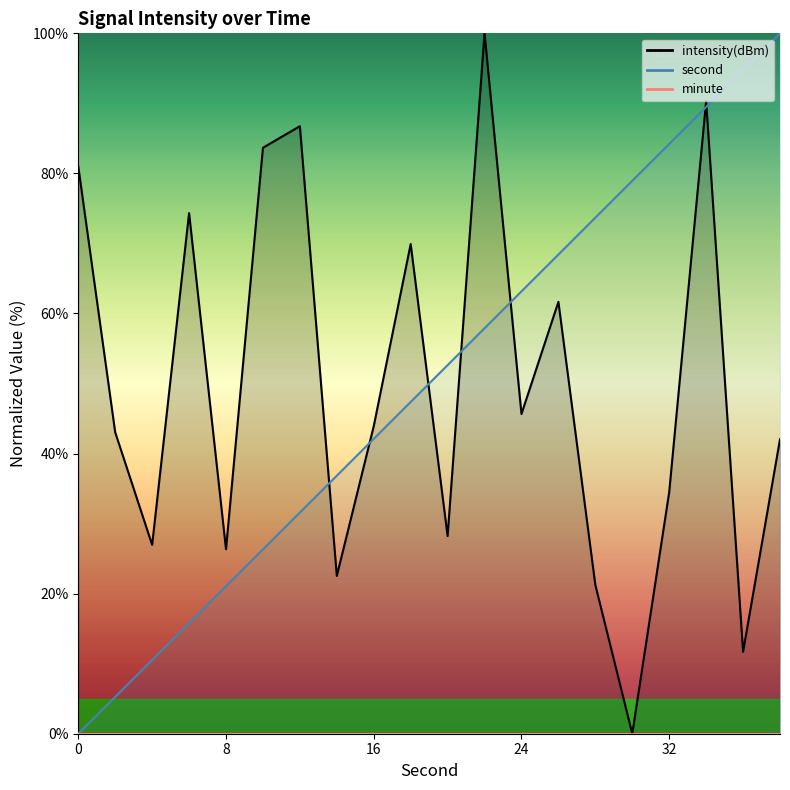

At which category does intensity reach its first local valley?

4